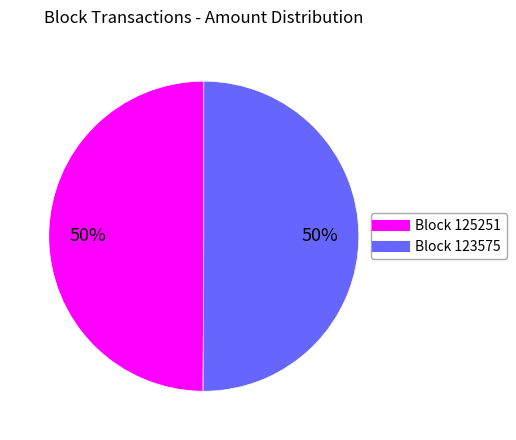

To the nearest percent, what is the average slice percentage?

50%